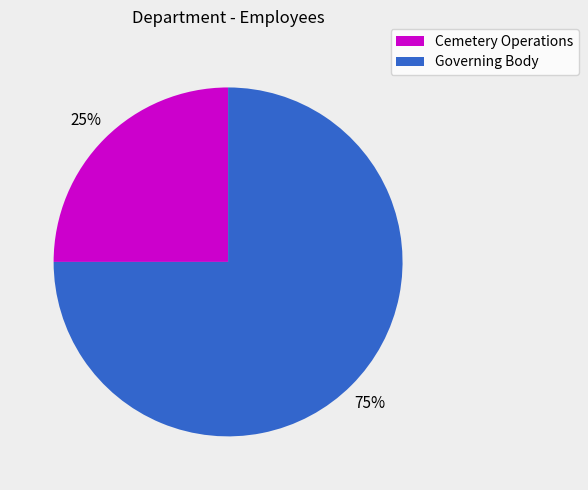

Which slice is the largest?

Governing Body